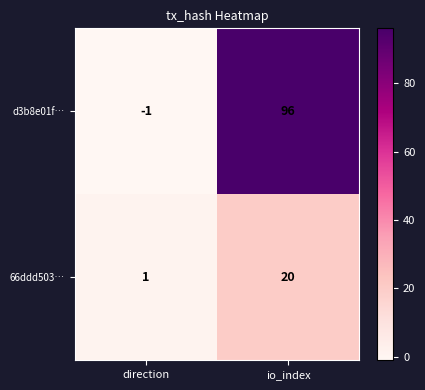

True or false: 66ddd503… has a value of 20 at io_index.

True